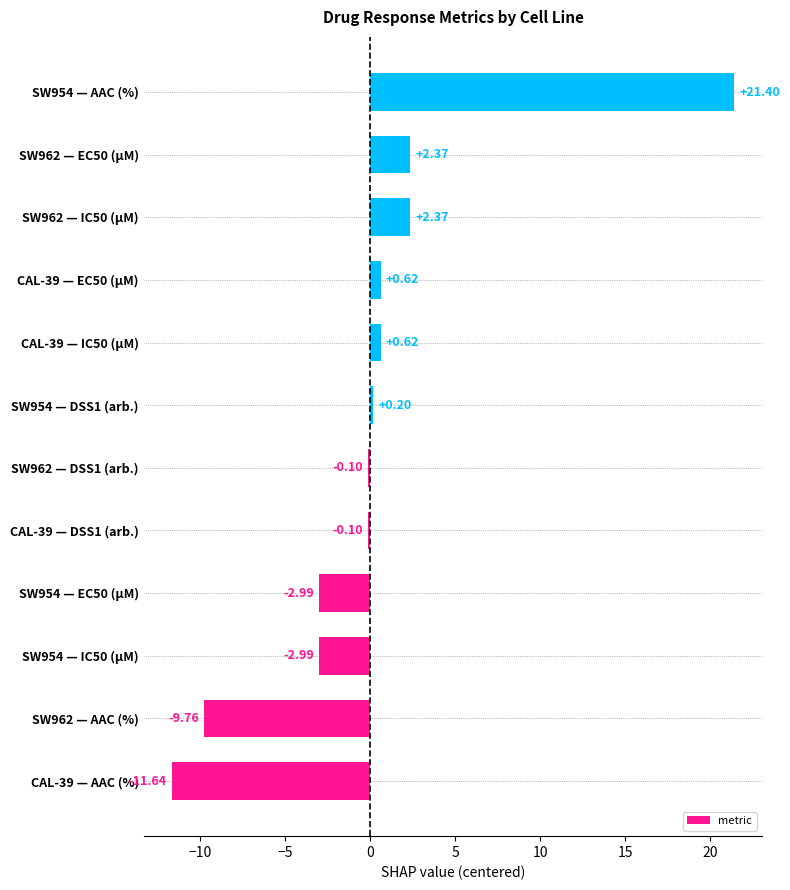

What is the change in value from CAL-39 — EC50 (µM) to SW954 — AAC (%)?

+20.8